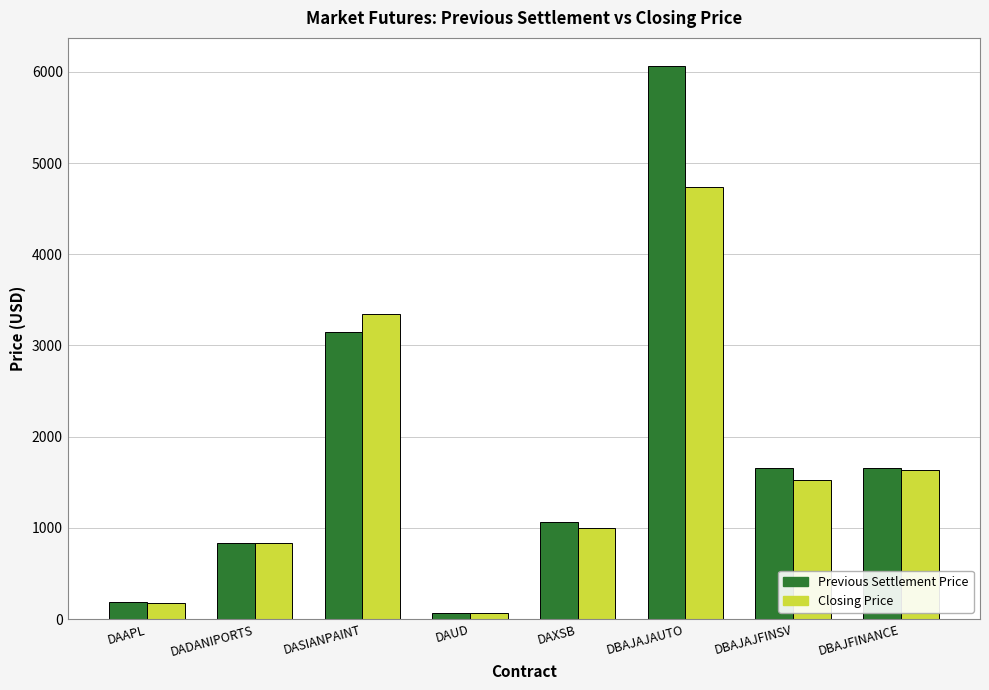

Is it true that Closing Price equals 3340.9 at DASIANPAINT?

True